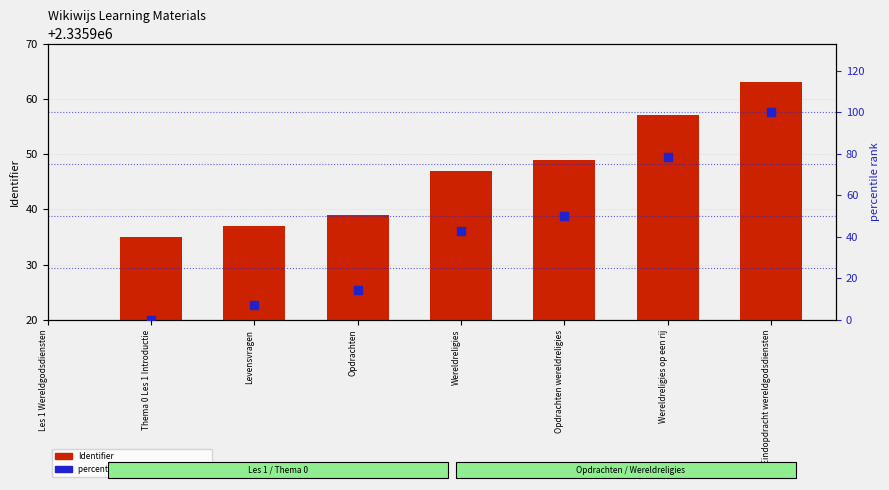

What are all the series names shown in the legend?

Identifier, percentile rank within the sample